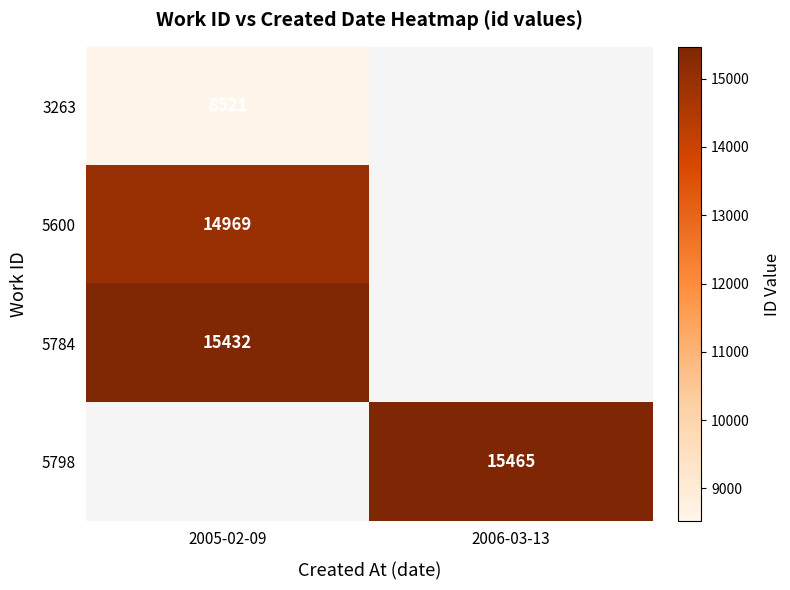

Is it true that 5600 equals 14969 at 2005-02-09?

True